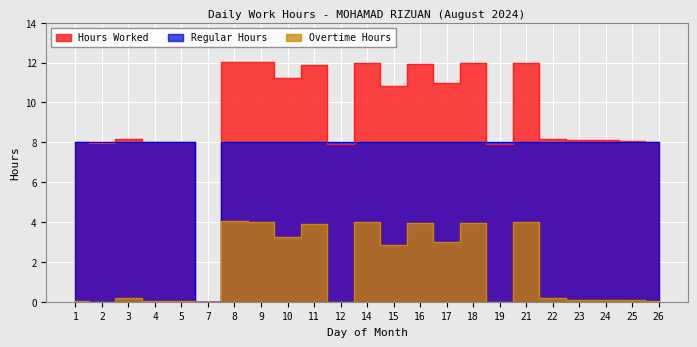

What is the total value across all series at 21?

24.0